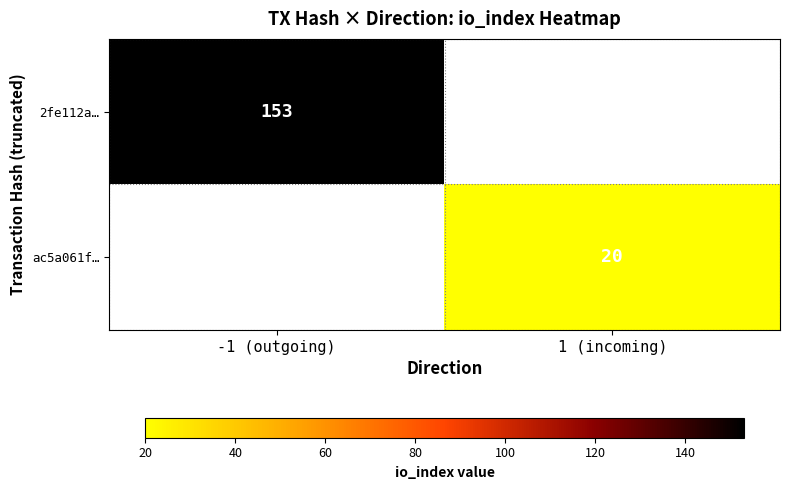

The ac5a061f… series shows 4 at 1 (incoming). True or false?

False